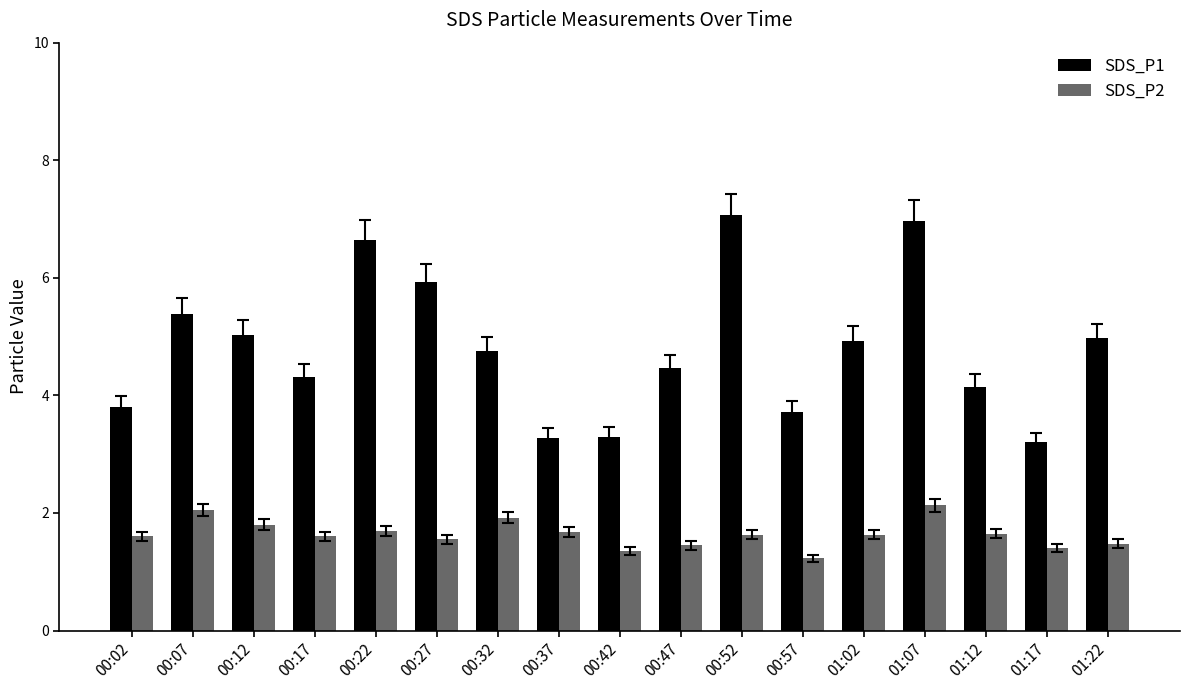

List the series in order of their peak value, lowest first.

SDS_P2, SDS_P1